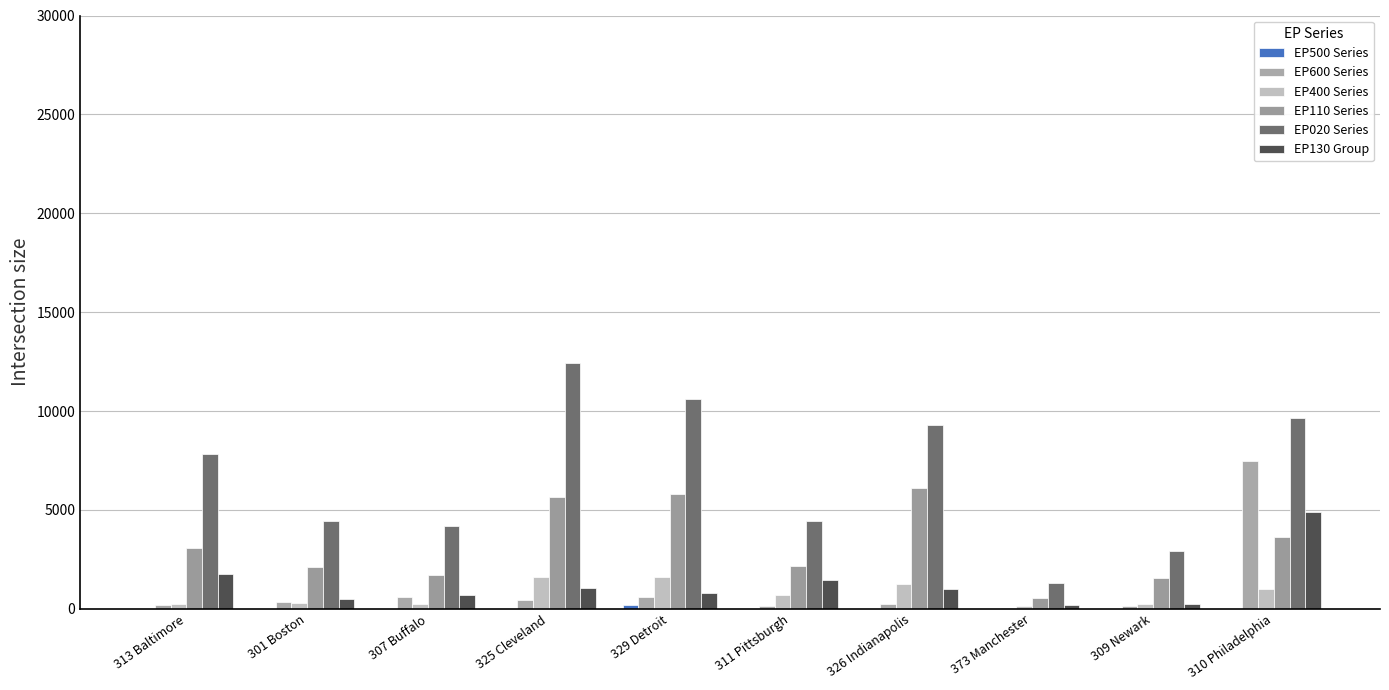

What is the label of the 7th bar from the left?

326 Indianapolis